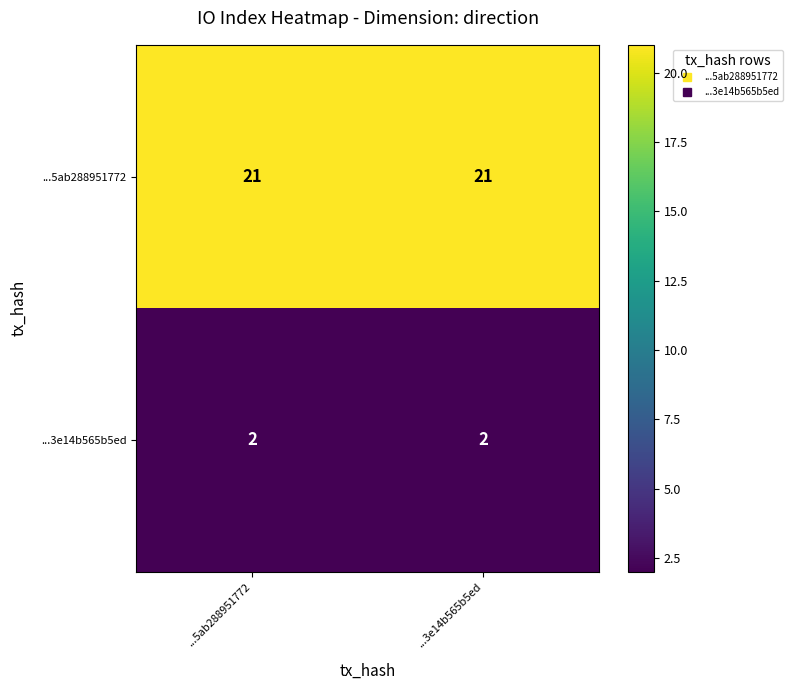

What is the lowest value of the ...5ab288951772 series?

21